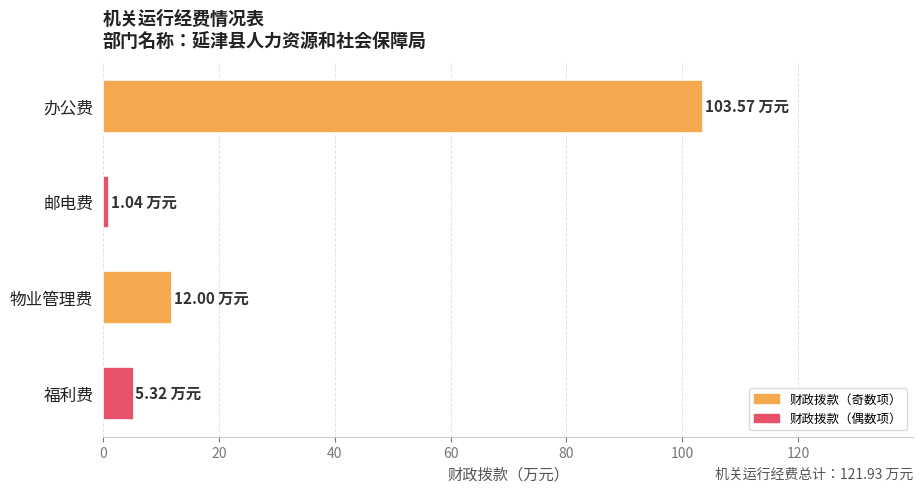

What is the label of the 2nd bar from the bottom?

物业管理费